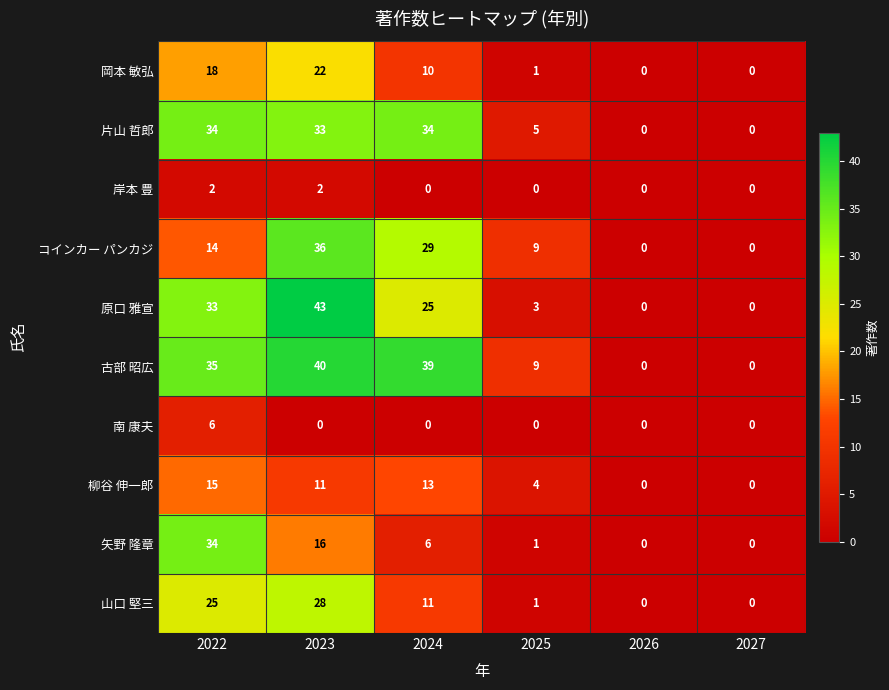

At which category is the sum across all series the highest?

2023